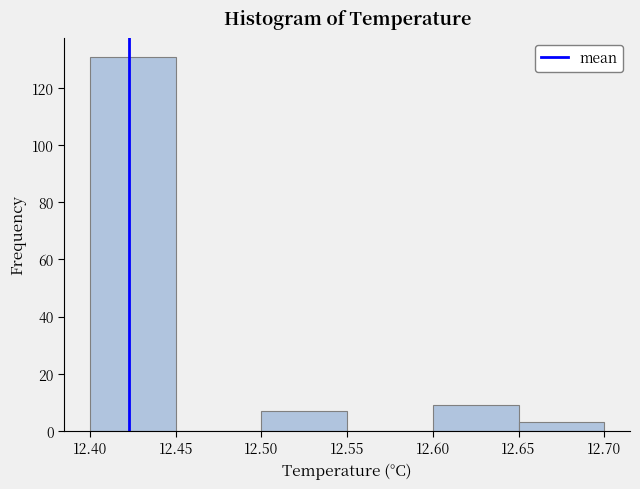

What is the height of the bar covering 12.50 to 12.55 on the x-axis? The values are not printed on the chart, so give them approximately, as read against the axis.

8